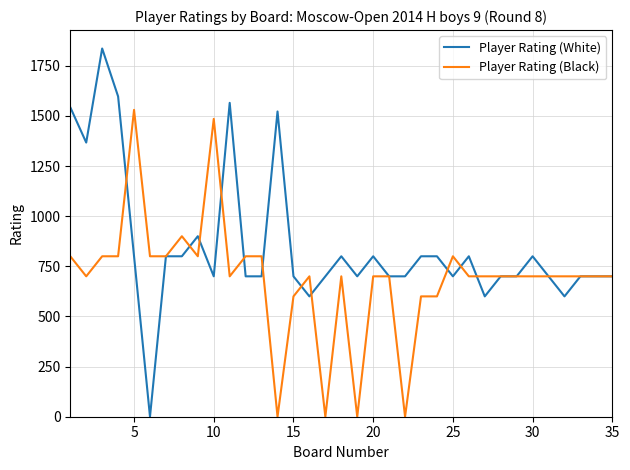

List the series in order of their overall mean, highest first.

Player Rating (White), Player Rating (Black)